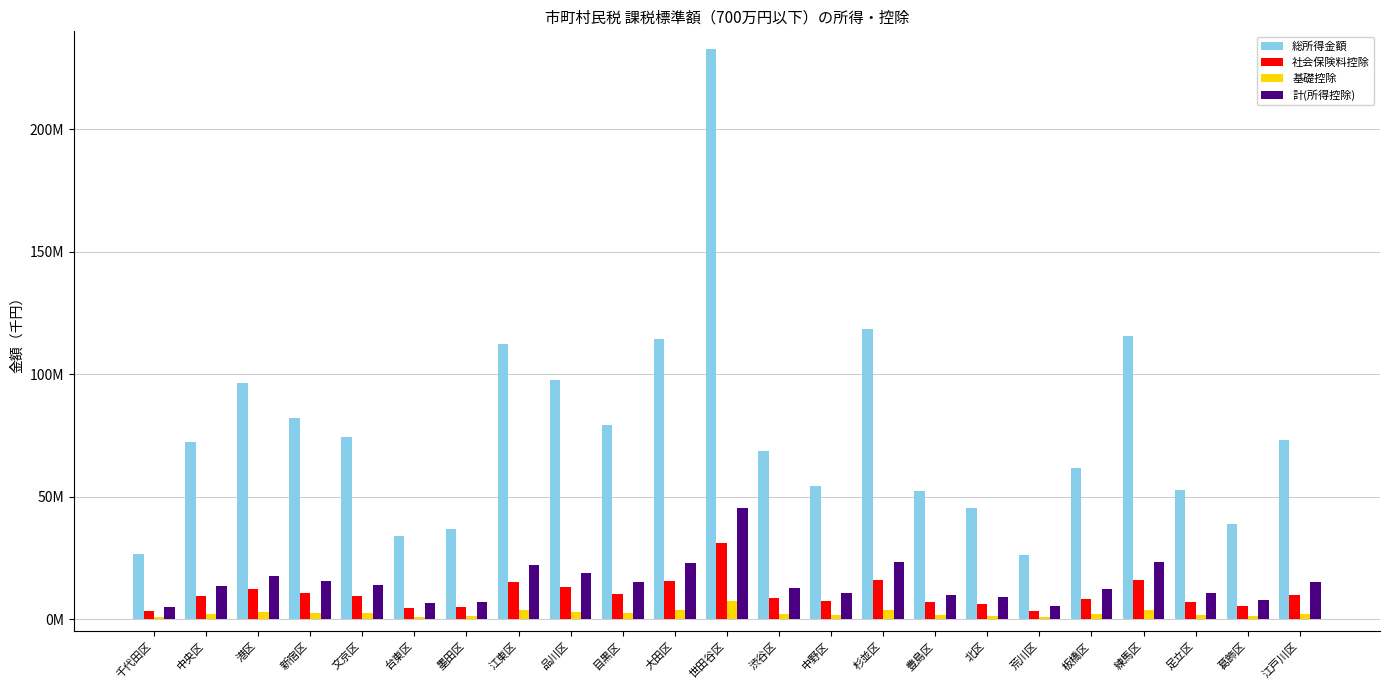

What position from the right is 文京区?

19